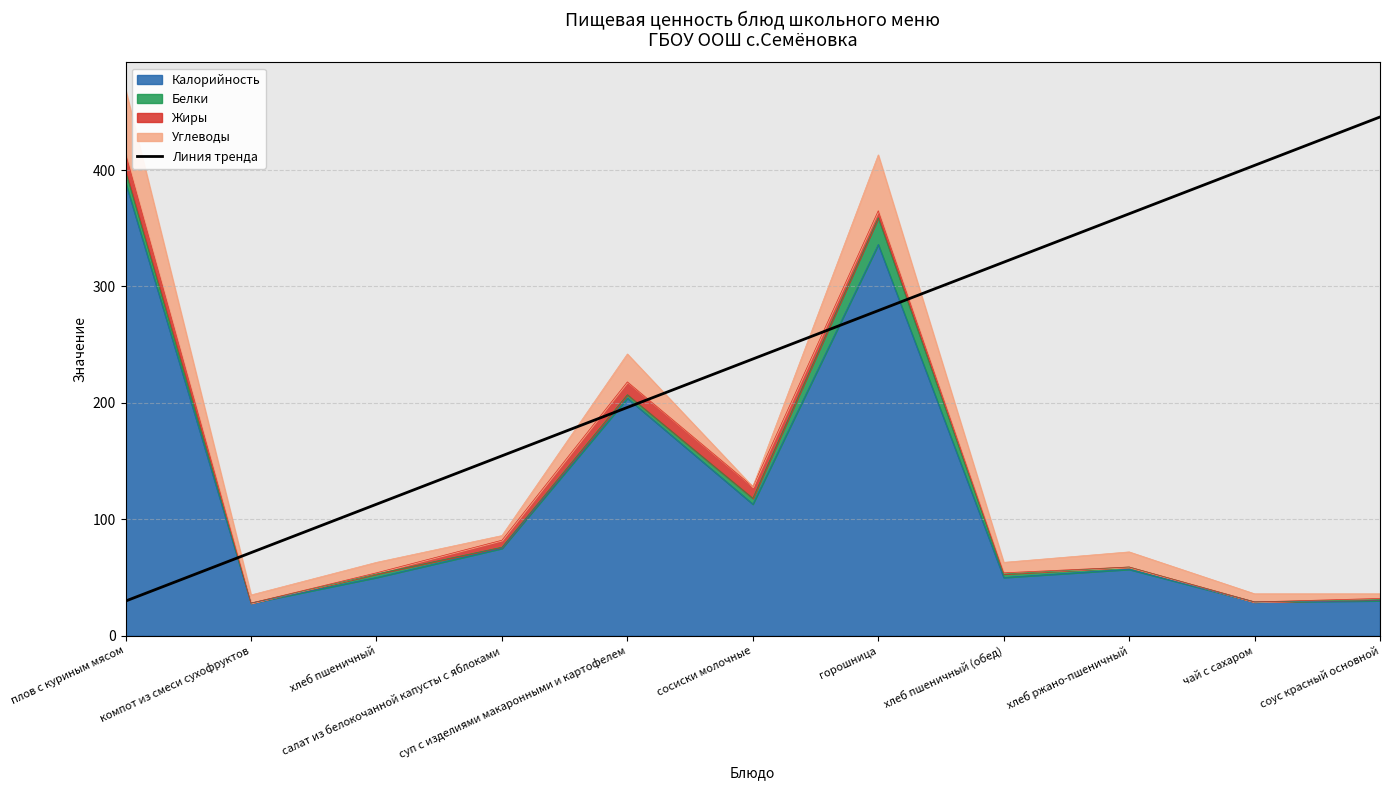

Count the number of values greater than 237.

6